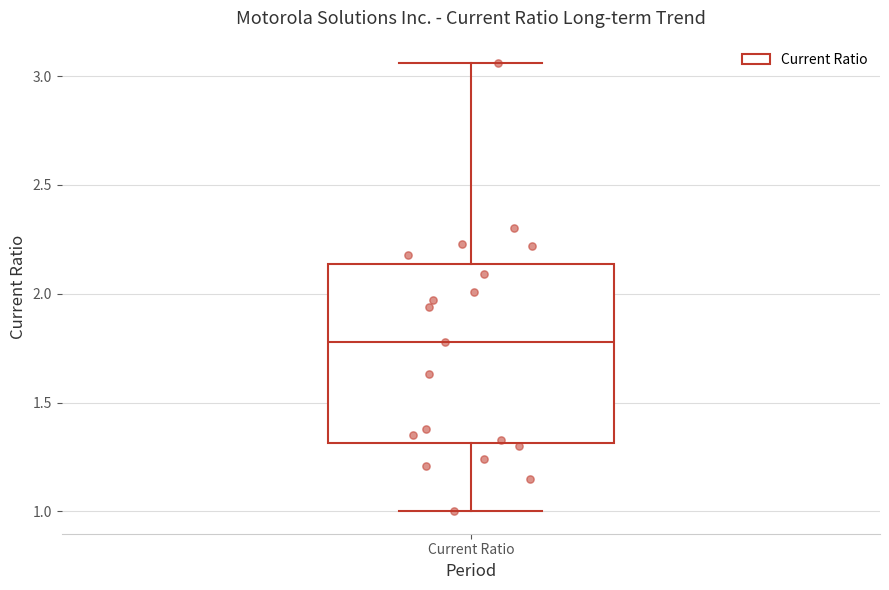

Where is the lower edge of the box for Current Ratio on the y-axis? The values are not printed on the chart, so give them approximately, as read against the axis.

1.30